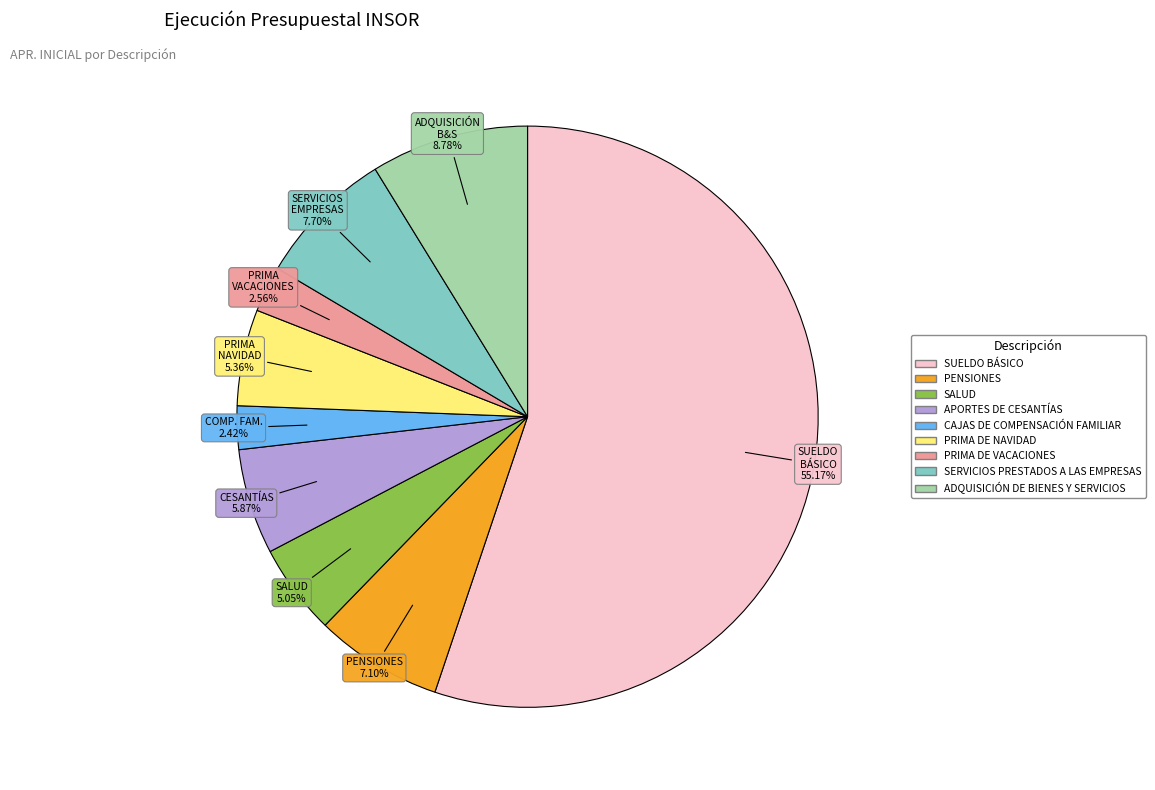

True or false: PRIMA DE NAVIDAD accounts for 5% of the total.

True